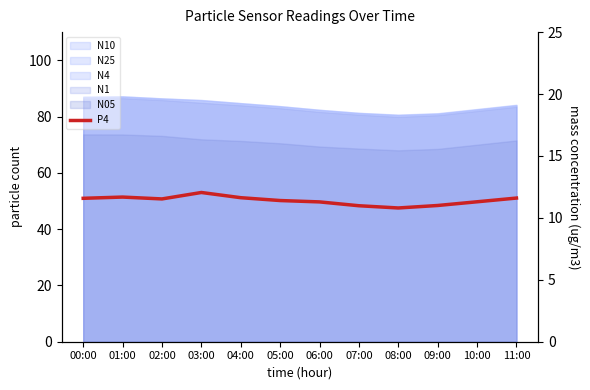

How many interior local valleys (lower than both neighbors) does the data have?

2